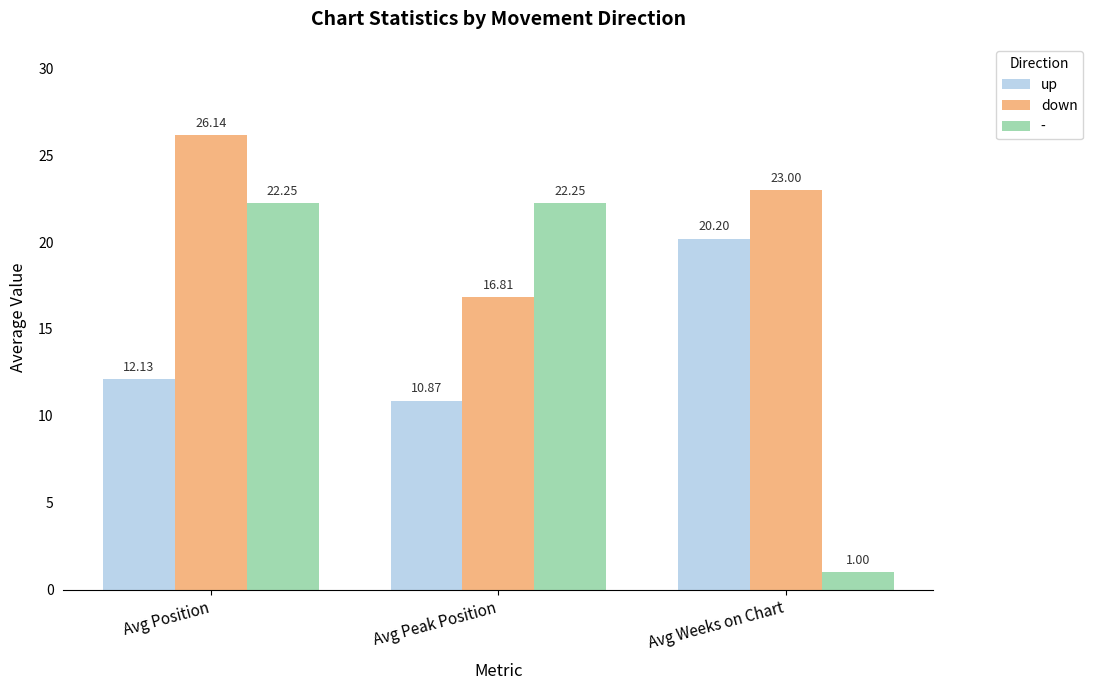

What is the difference between the highest and lowest values at Avg Position?

14.0